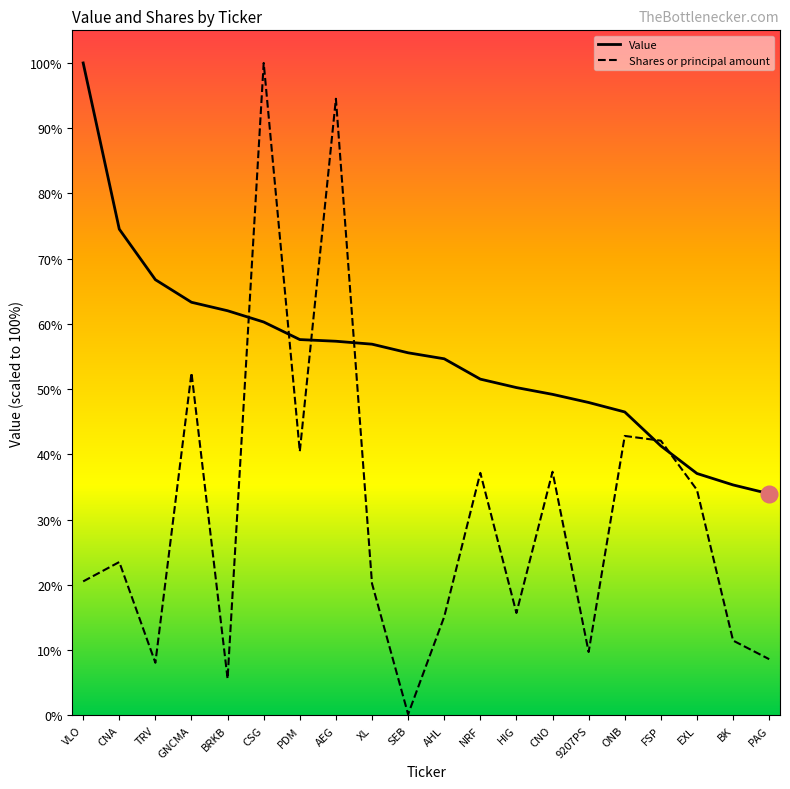

True or false: Value has more than 0 interior local peaks.

False